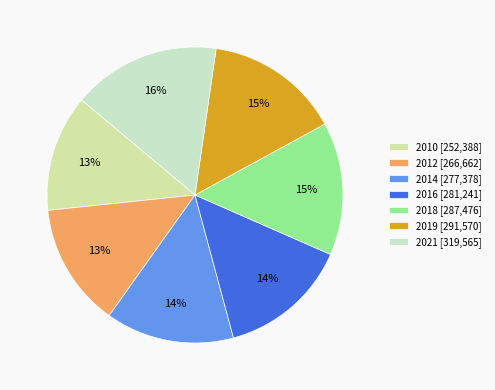

What percentage is the 2016 slice, to the nearest percent?

14%